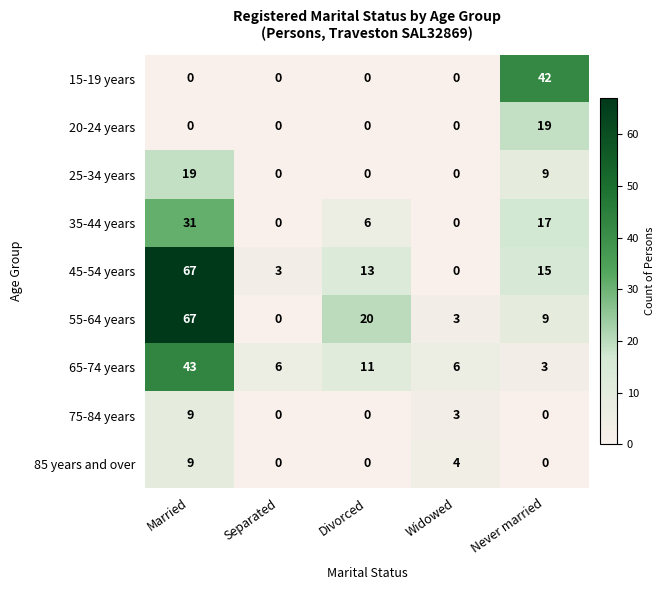

The value of 35-44 years at Widowed is 19. True or false?

False